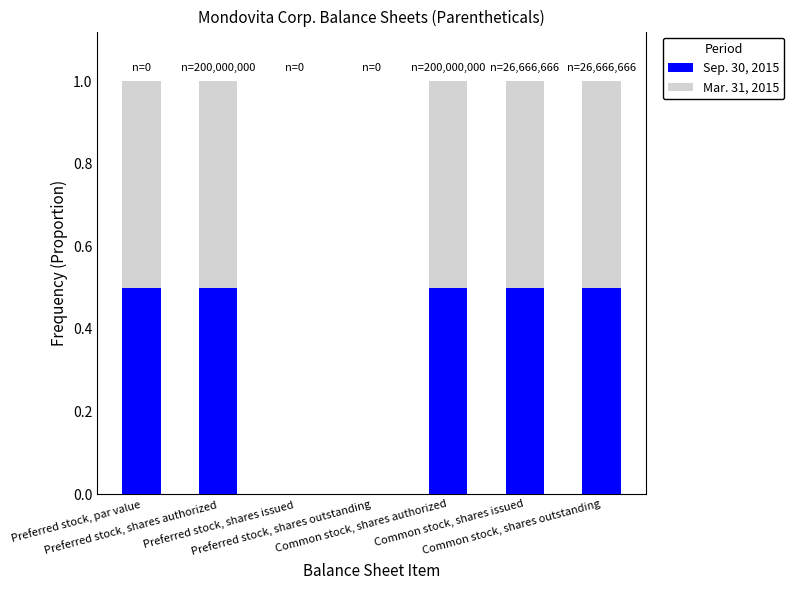

What is the maximum value for Sep. 30, 2015?

0.5